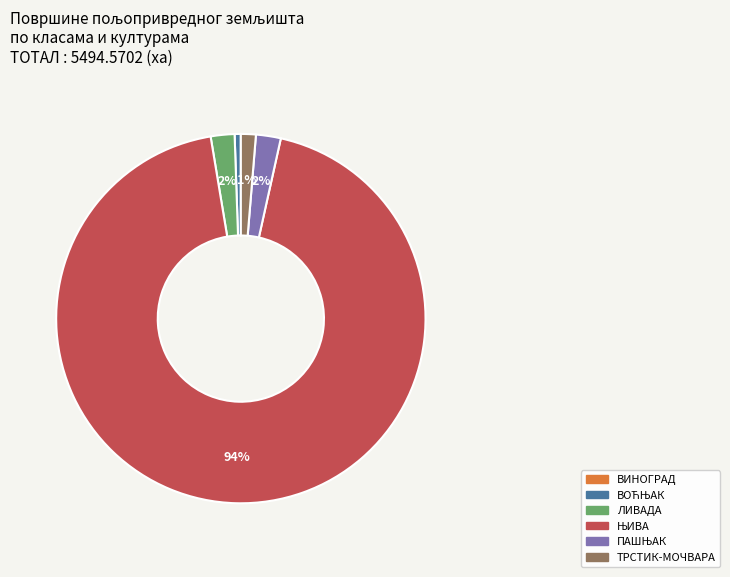

Does any single category account for the majority?

Yes